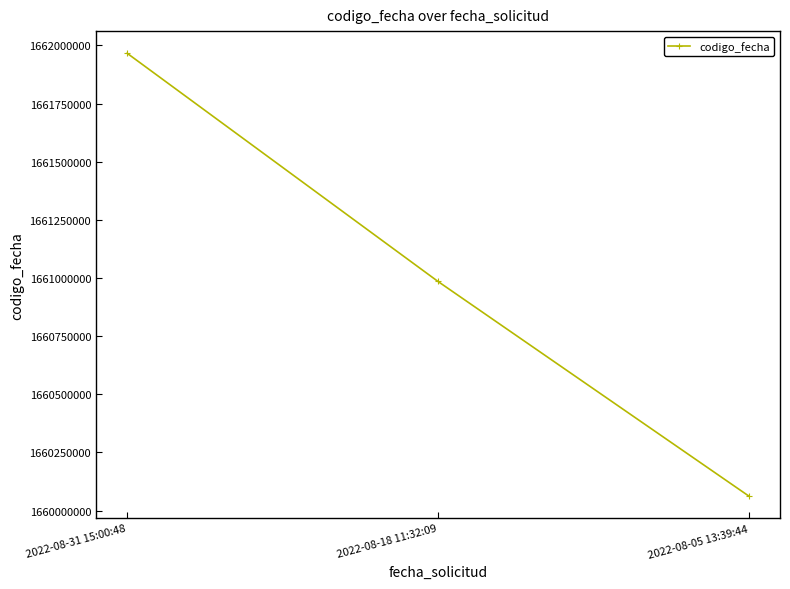

Reading left to right, list all the values displayed in this chart.

2022-08-31 15:00:48=1661966226	2022-08-18 11:32:09=1660984902	2022-08-05 13:39:44=1660061904